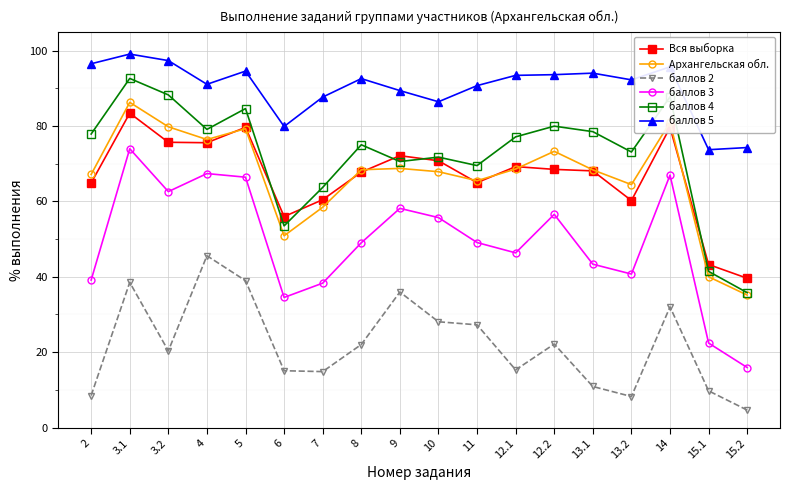

Which series changed the most between 10 and 13.1?

баллов 2